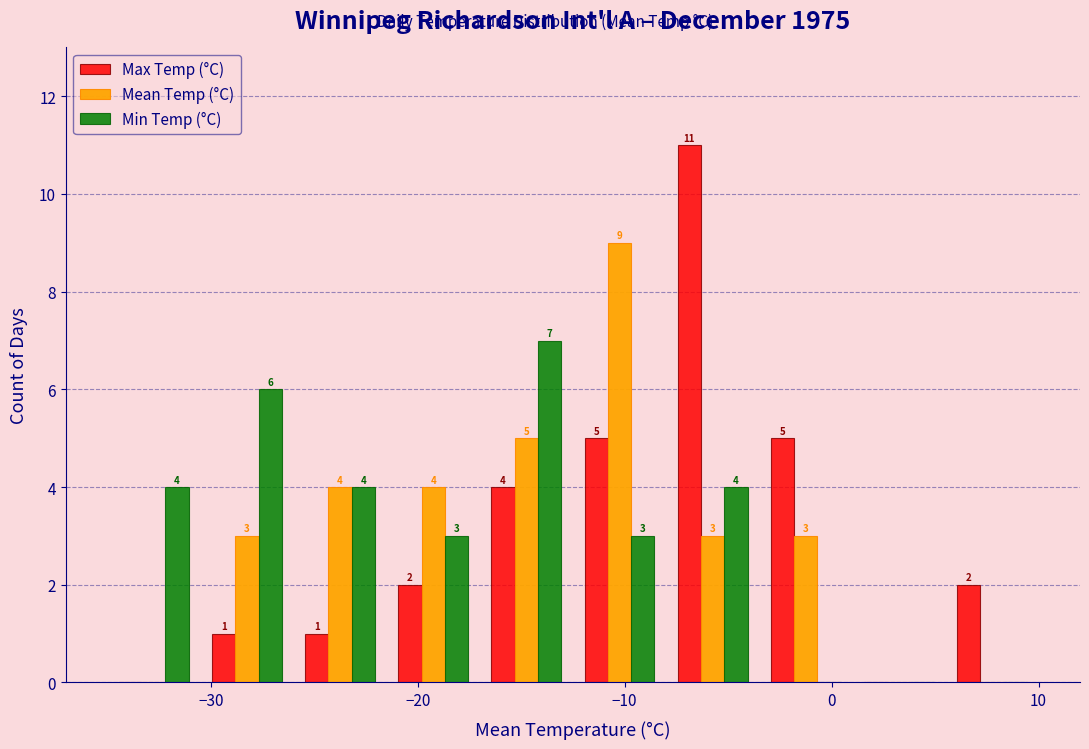

In the Mean Temp (°C) series, which range on the x-axis has the tallest bar?

-12.5 to -8.0